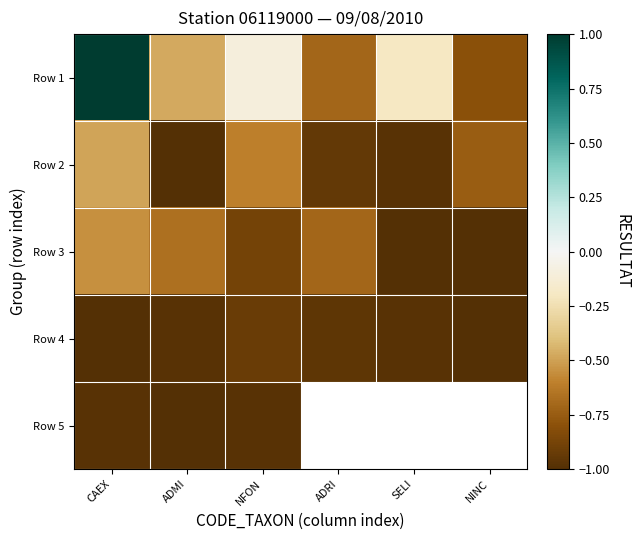

Which series changed the most between CAEX and ADMI?

Row 1